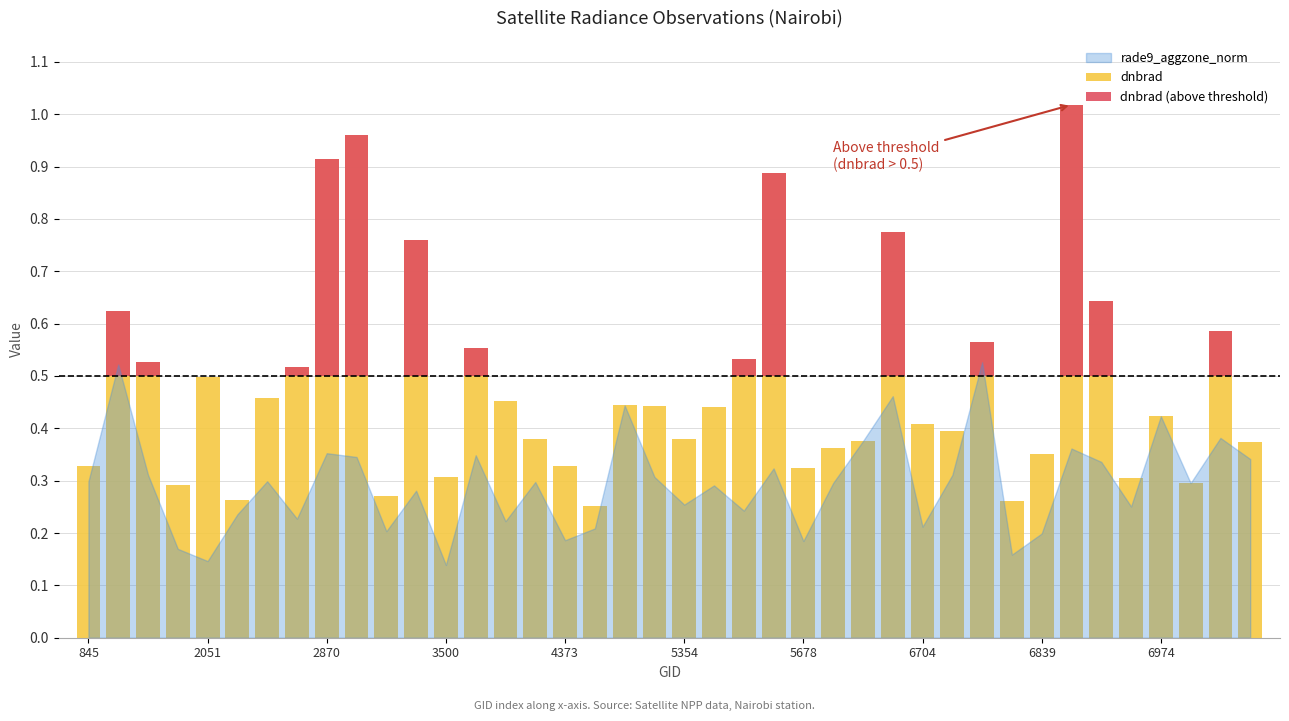

Which series has the largest total across all categories?

dnbrad